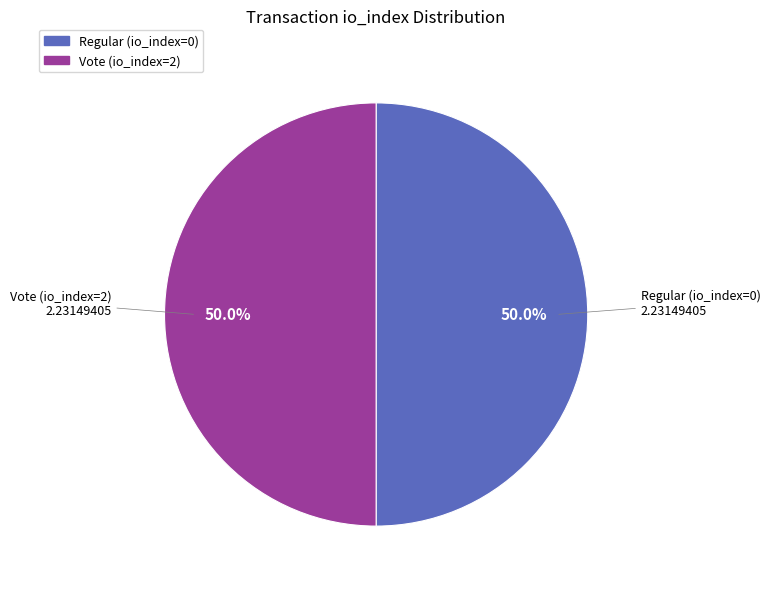

To the nearest percent, what is the difference between the largest and smallest slice percentages?

0%